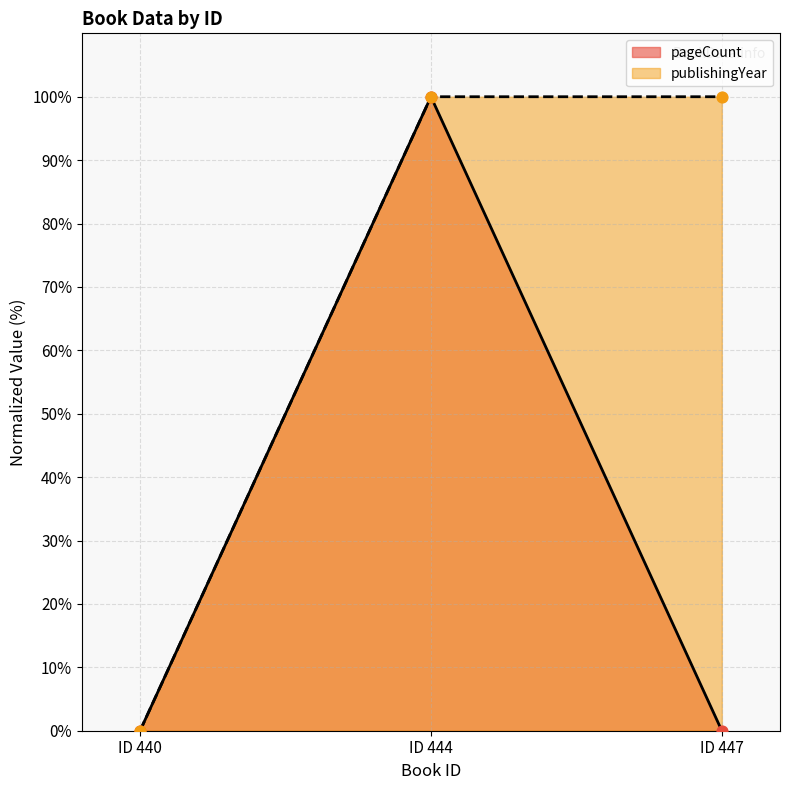

The pageCount series shows 0 at ID 447. True or false?

True